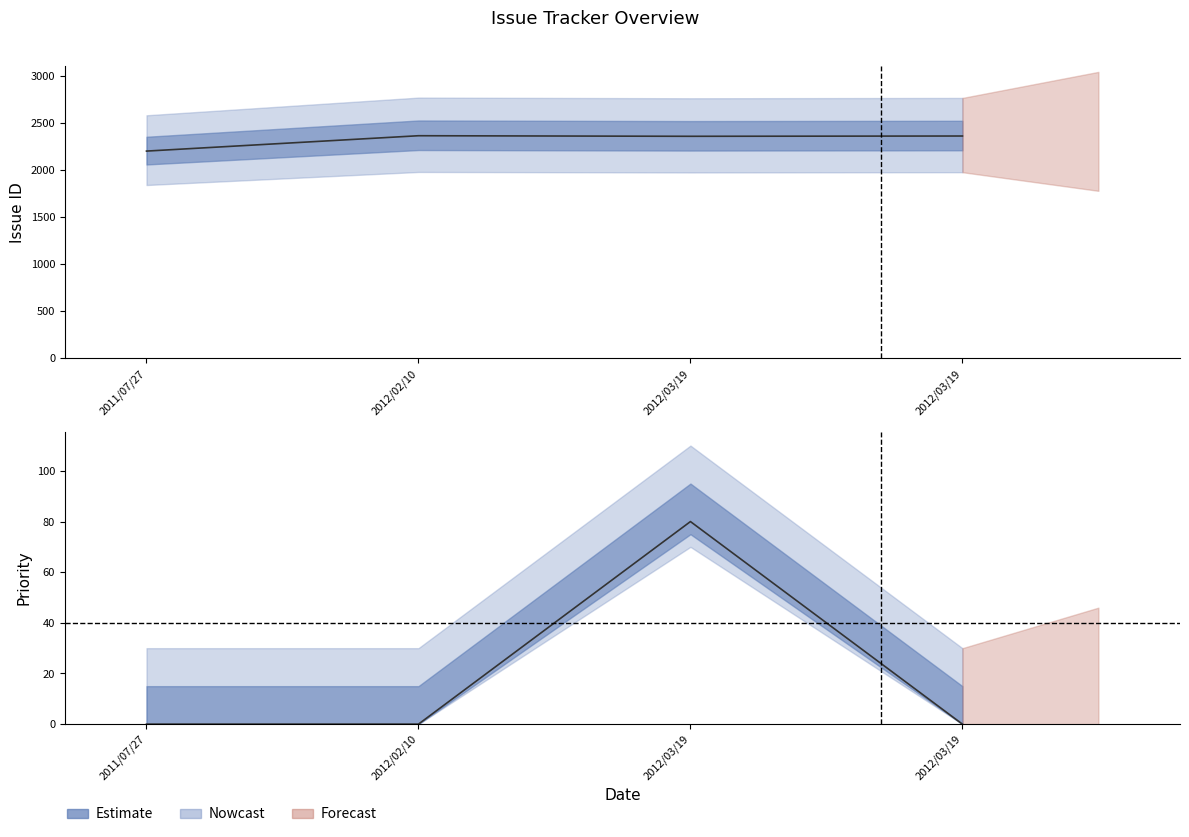

The value at 2012/03/19 is 933. True or false?

False